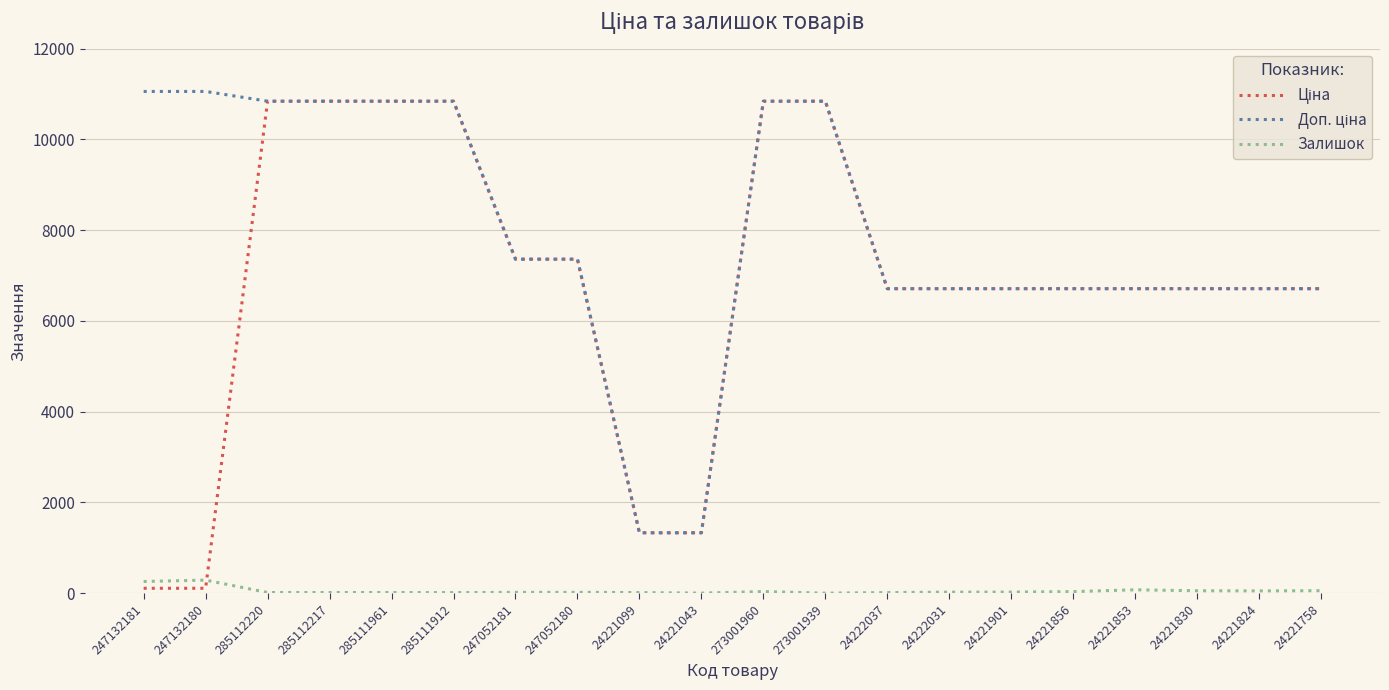

What is the maximum value shown in the chart?

11055.0